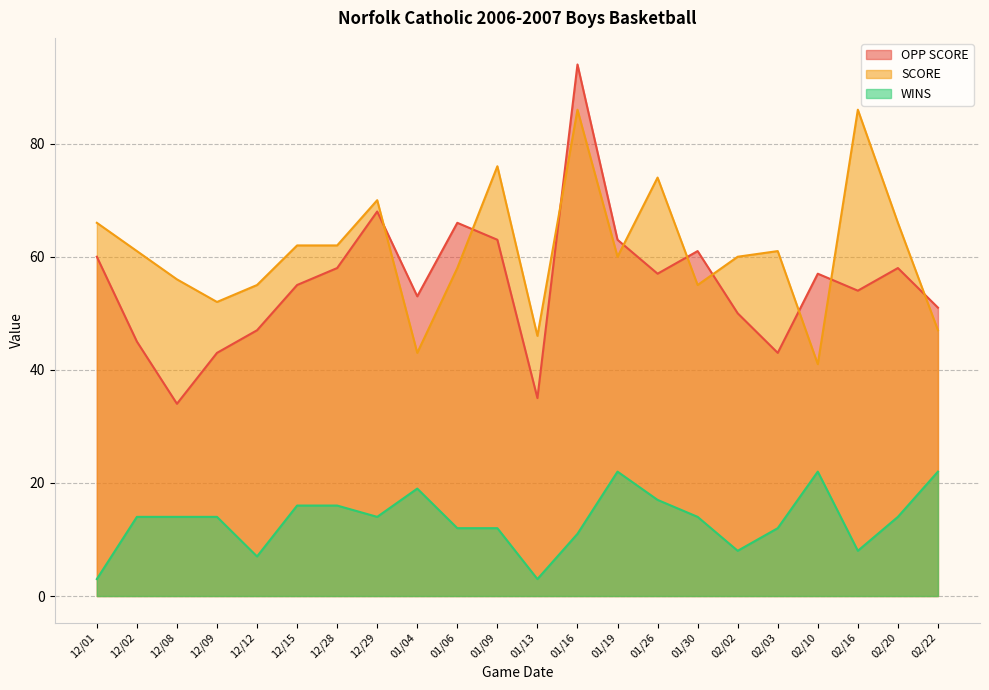

What is the sum of all SCORE values?

1343